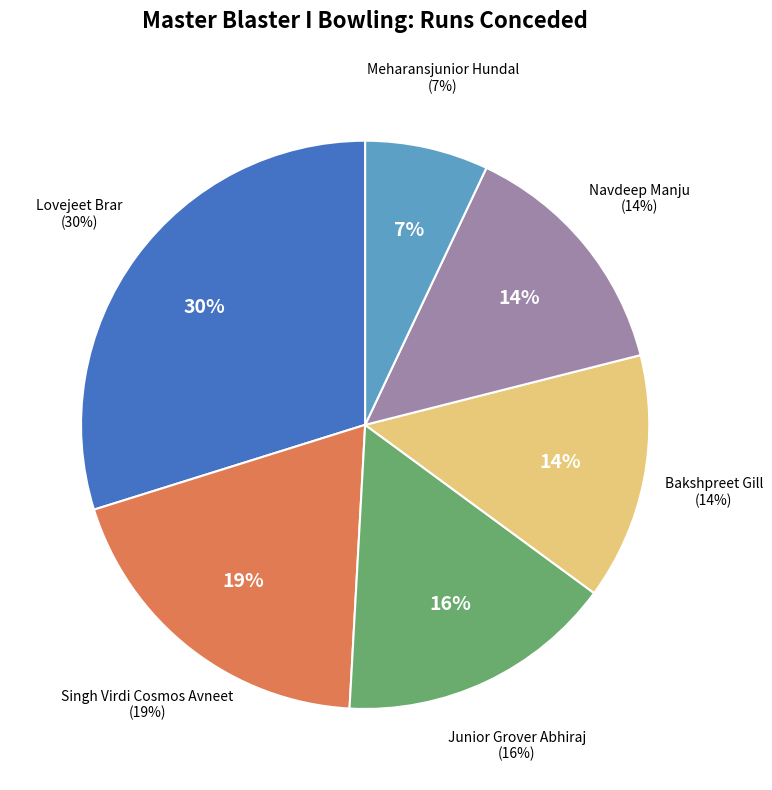

Which slice is the largest?

Lovejeet Brar